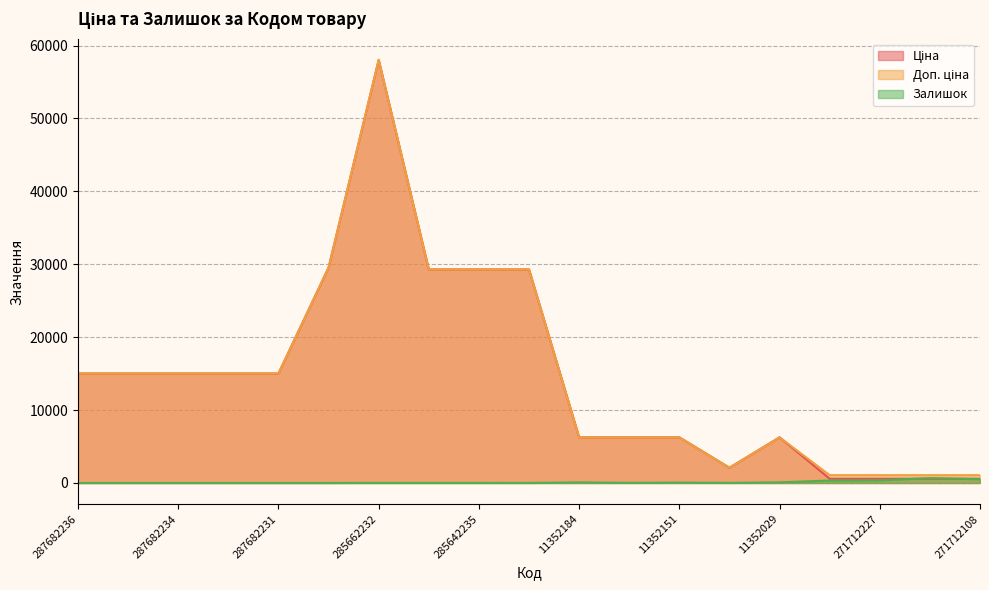

What is the label of the 18th point from the left?

271712109